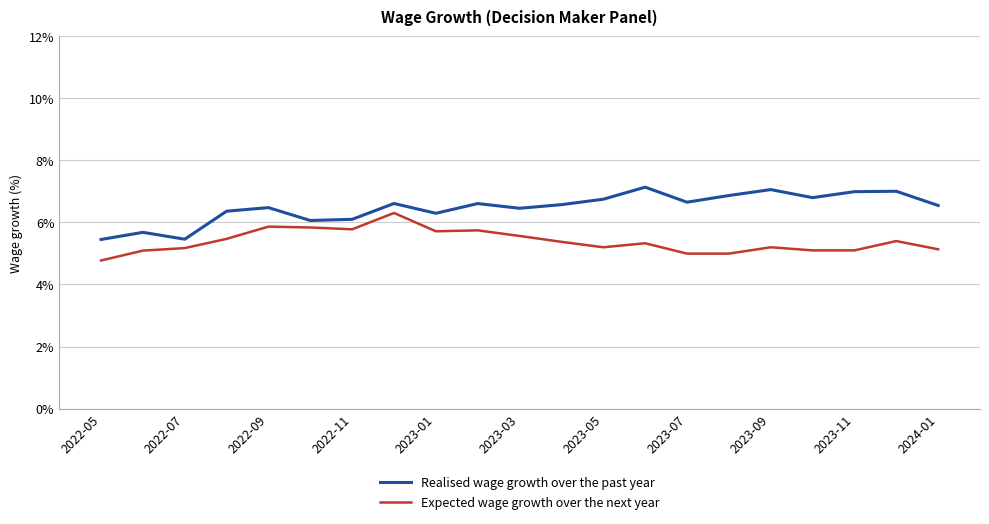

List the series in order of their overall mean, lowest first.

Expected wage growth over the next year, Realised wage growth over the past year